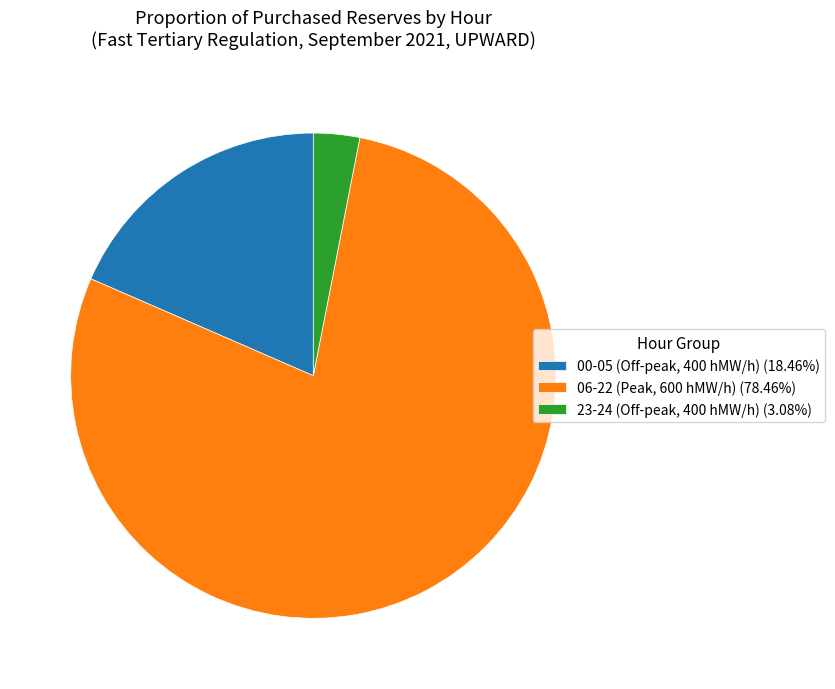

What is the ratio of the value at 06-22 (Peak, 600 hMW/h) (78.46%) to the value at 00-05 (Off-peak, 400 hMW/h) (18.46%)?

4.3